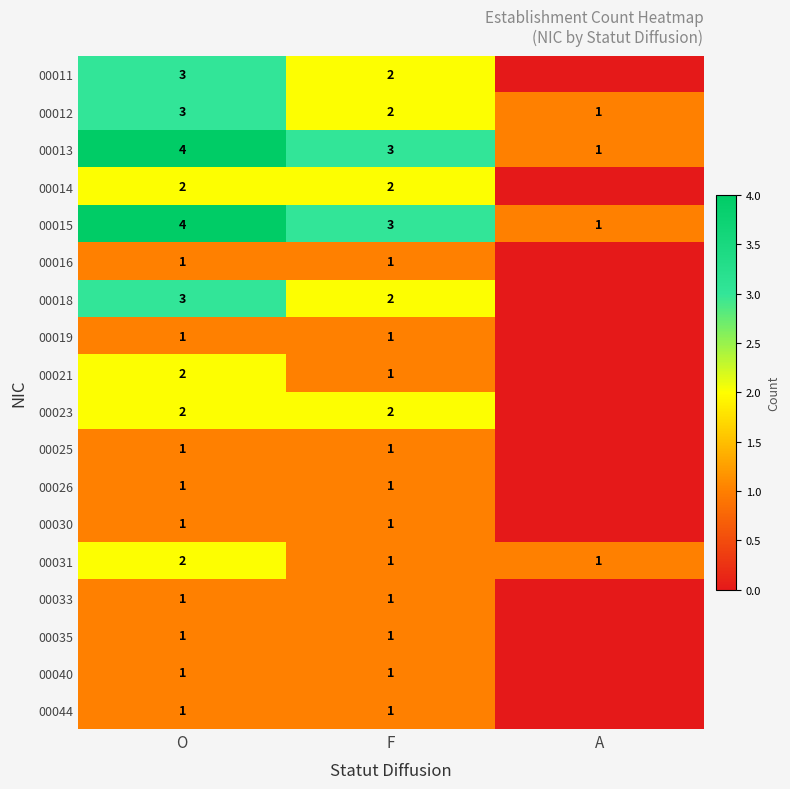

Is it true that 00019 equals 1 at O?

True